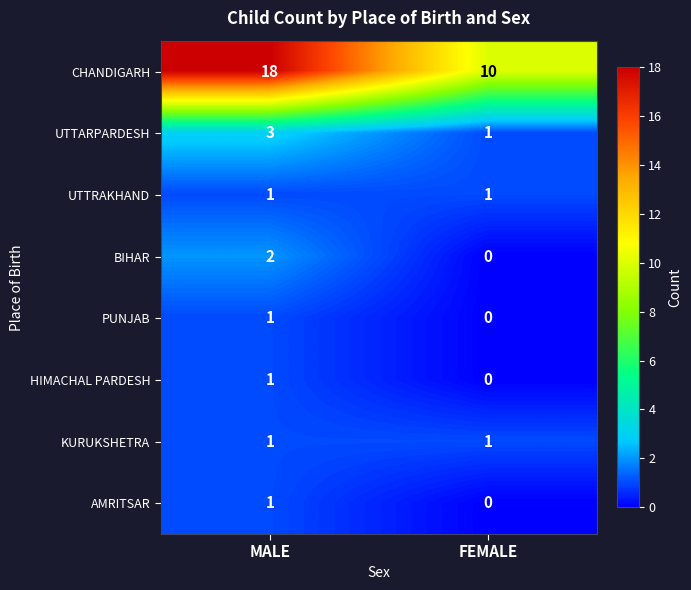

What is the total value across all series at FEMALE?

13